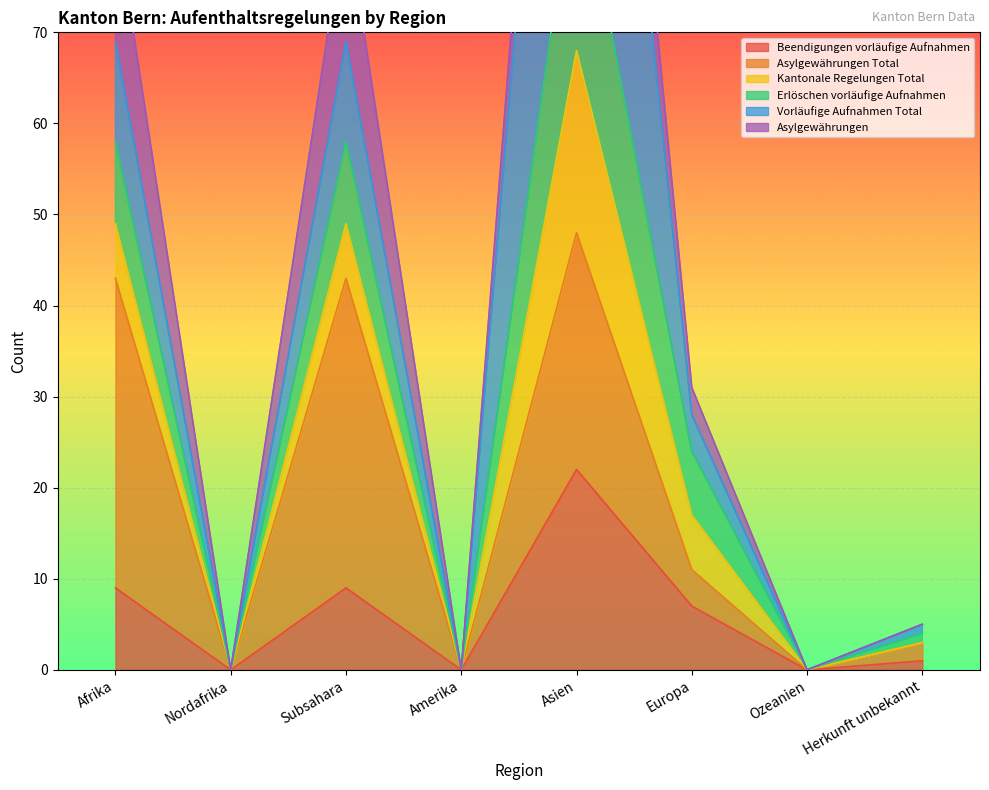

True or false: Beendigungen vorläufige Aufnahmen has a value of 0 at Ozeanien.

True